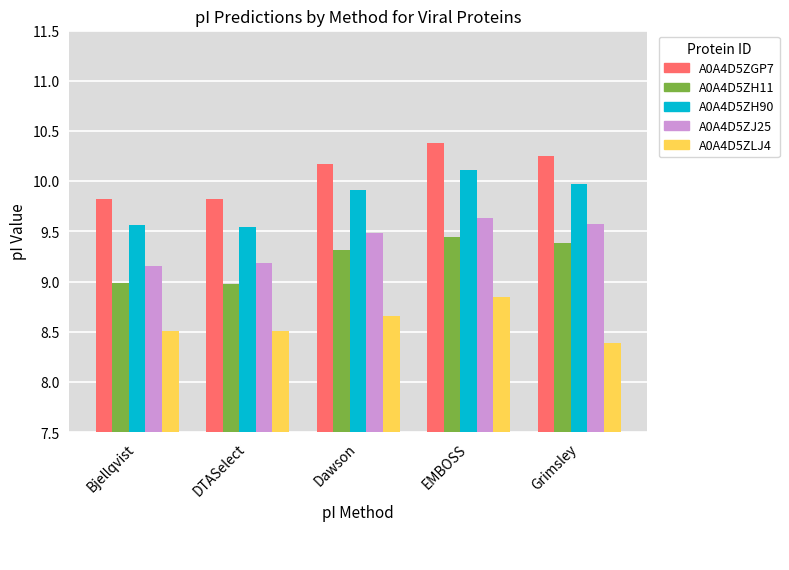

Which series has the largest total across all categories?

A0A4D5ZGP7